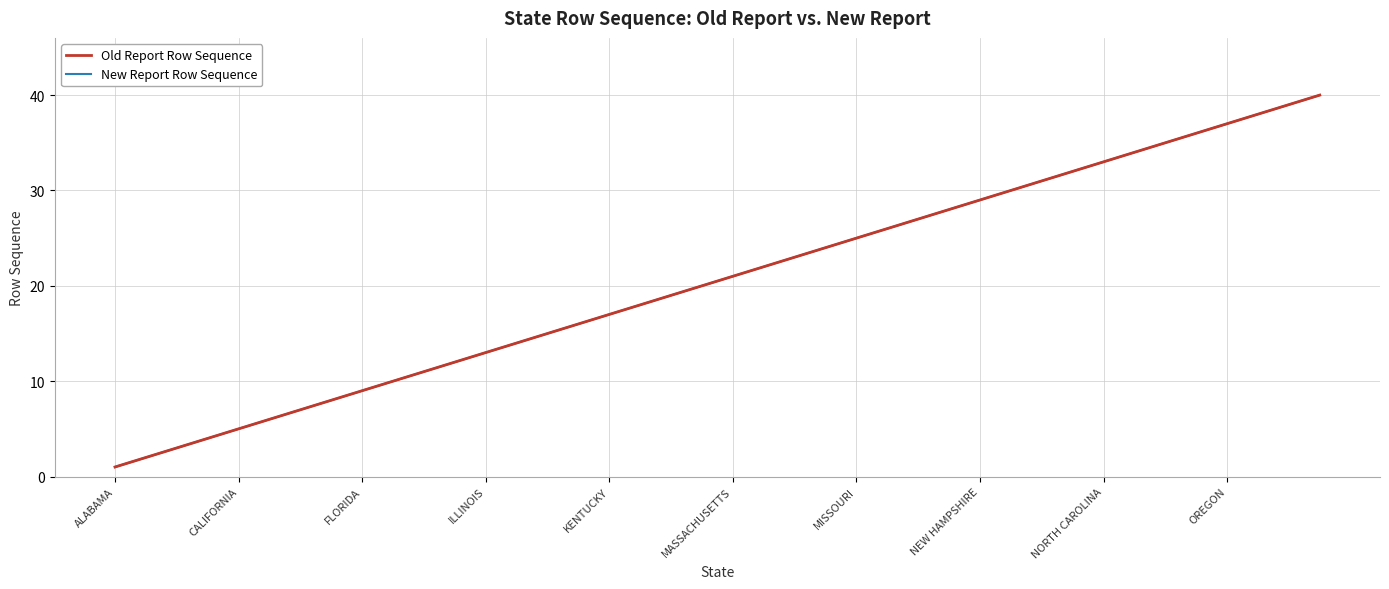

Which category has the lowest value across all series?

ALABAMA